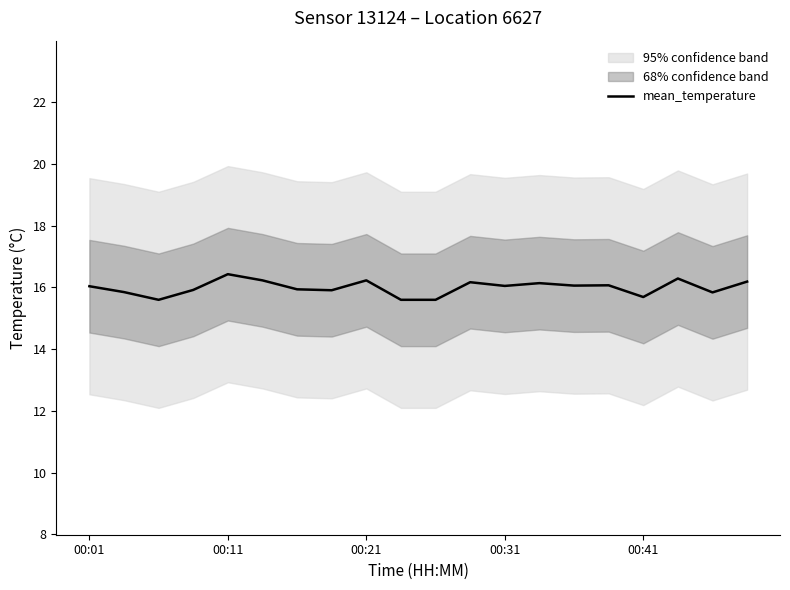

What is the lowest value of the mean_temperature series?

15.6